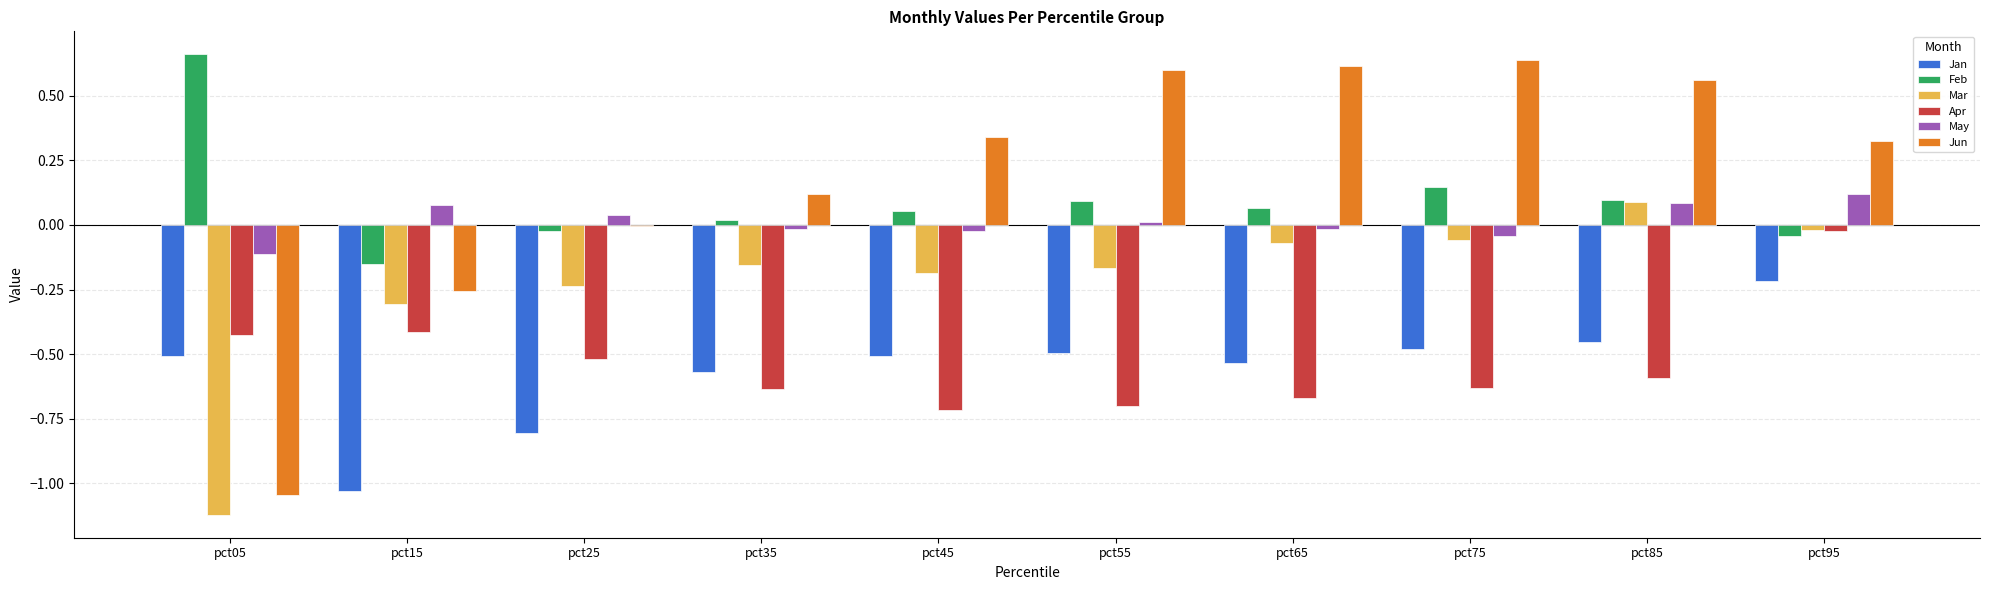

At which label does Mar reach its peak?

pct85